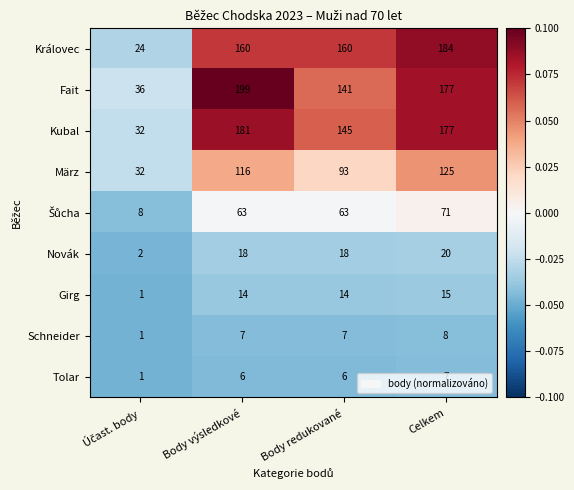

How many Fait values are between 141 and 199?

3